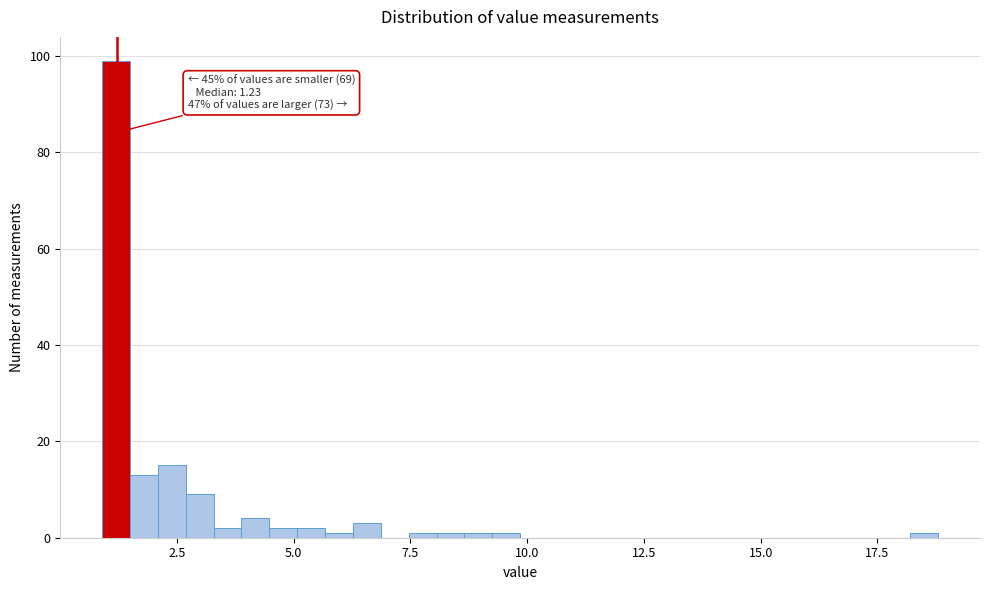

Read against the x-axis, roughly where is the centre of the tallest bar?

1.0